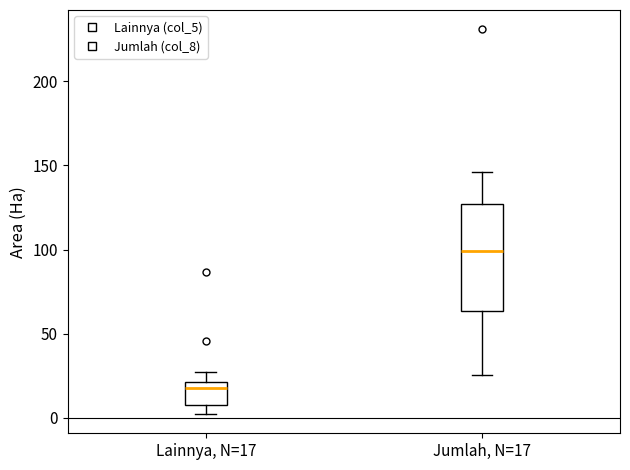

Which box is the tallest, from its lower edge to its upper edge?

Jumlah, N=17